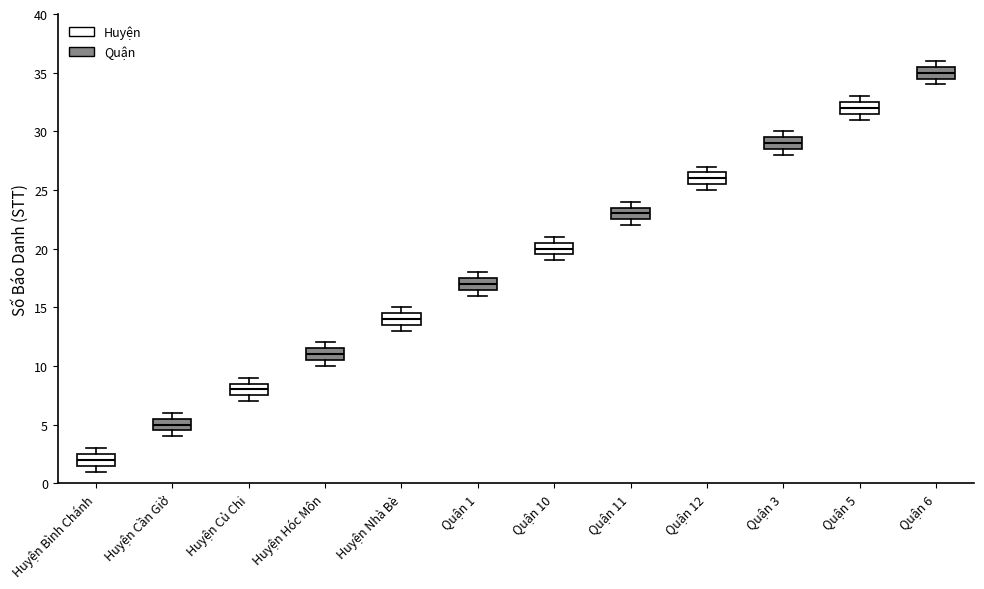

Reading left to right, transcribe this box plot: for each box, give where its median line is, the range the box spans, and where its two whiskers end, as read against the y-axis. The values are not printed on the chart, so give them approximately, as read against the axis.

Huyện Bình Chánh: median 2.0, box 1.5 to 2.5, whiskers 1.0 to 3.0
Huyện Cần Giờ: median 5.0, box 4.5 to 5.5, whiskers 4.0 to 6.0
Huyện Củ Chi: median 8.0, box 7.5 to 8.5, whiskers 7.0 to 9.0
Huyện Hóc Môn: median 11.0, box 10.5 to 11.5, whiskers 10.0 to 12.0
Huyện Nhà Bè: median 14.0, box 13.5 to 14.5, whiskers 13.0 to 15.0
Quận 1: median 17.0, box 16.5 to 17.5, whiskers 16.0 to 18.0
Quận 10: median 20.0, box 19.5 to 20.5, whiskers 19.0 to 21.0
Quận 11: median 23.0, box 22.5 to 23.5, whiskers 22.0 to 24.0
Quận 12: median 26.0, box 25.5 to 26.5, whiskers 25.0 to 27.0
Quận 3: median 29.0, box 28.5 to 29.5, whiskers 28.0 to 30.0
Quận 5: median 32.0, box 31.5 to 32.5, whiskers 31.0 to 33.0
Quận 6: median 35.0, box 34.5 to 35.5, whiskers 34.0 to 36.0